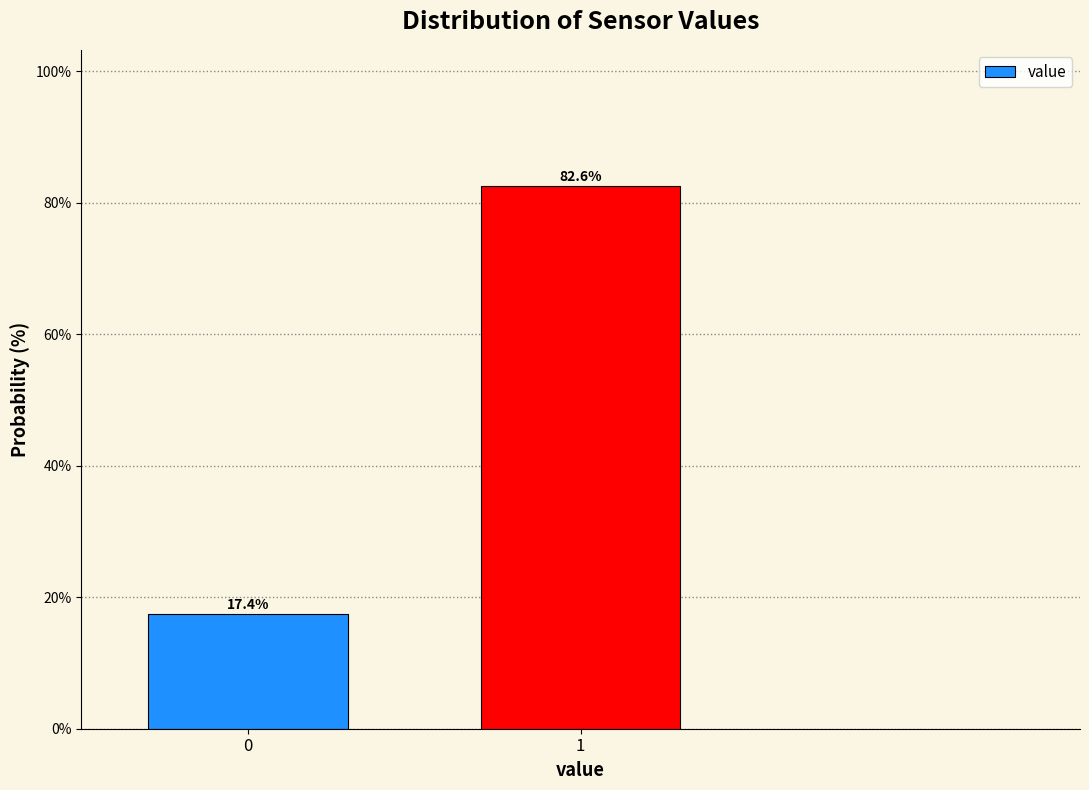

Reading left to right, transcribe all the data shown in this chart.

0=17.4	1=82.6